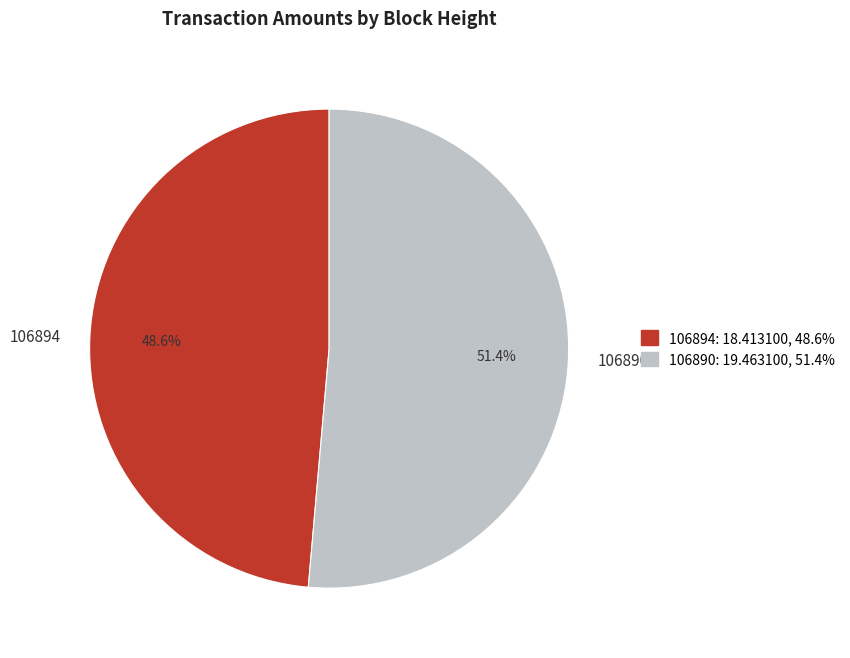

Does any single category account for the majority?

Yes